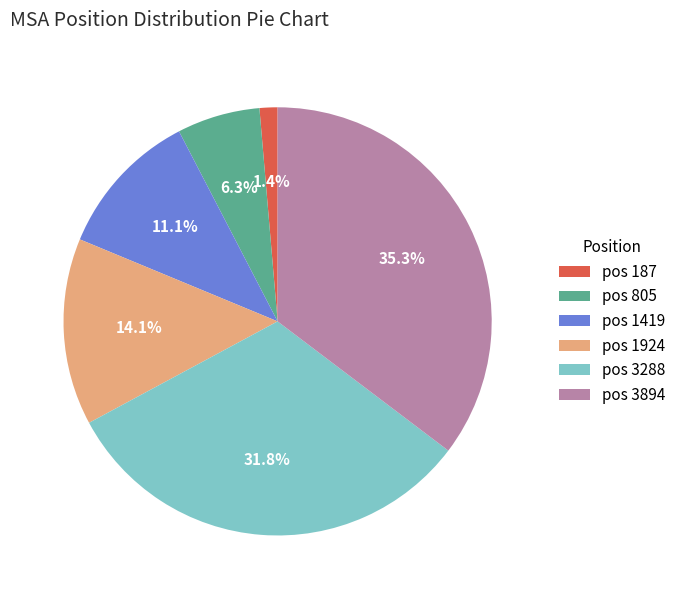

How many slices are in this pie chart?

6